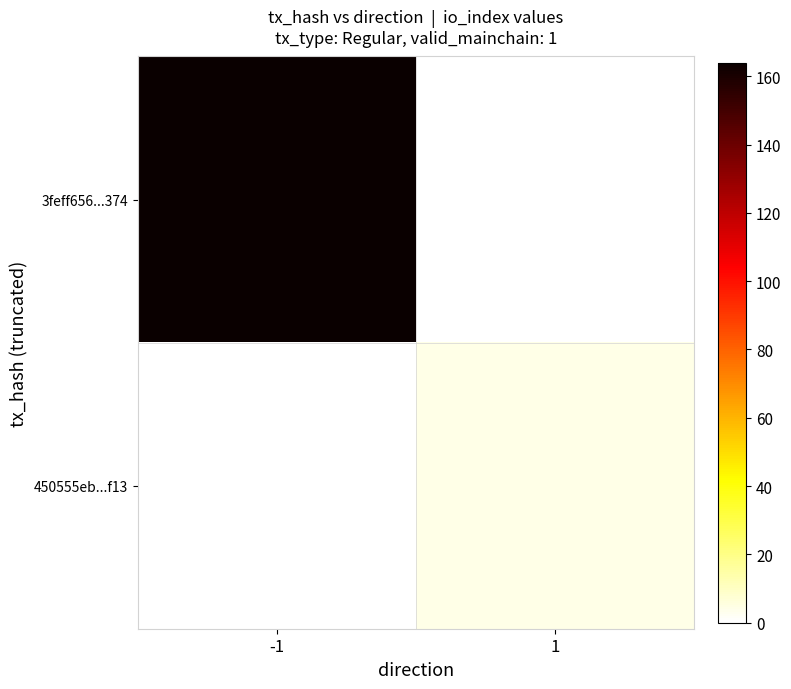

Is the value of 3feff656...374 at 1 greater than the value of 450555eb...f13 at -1?

No